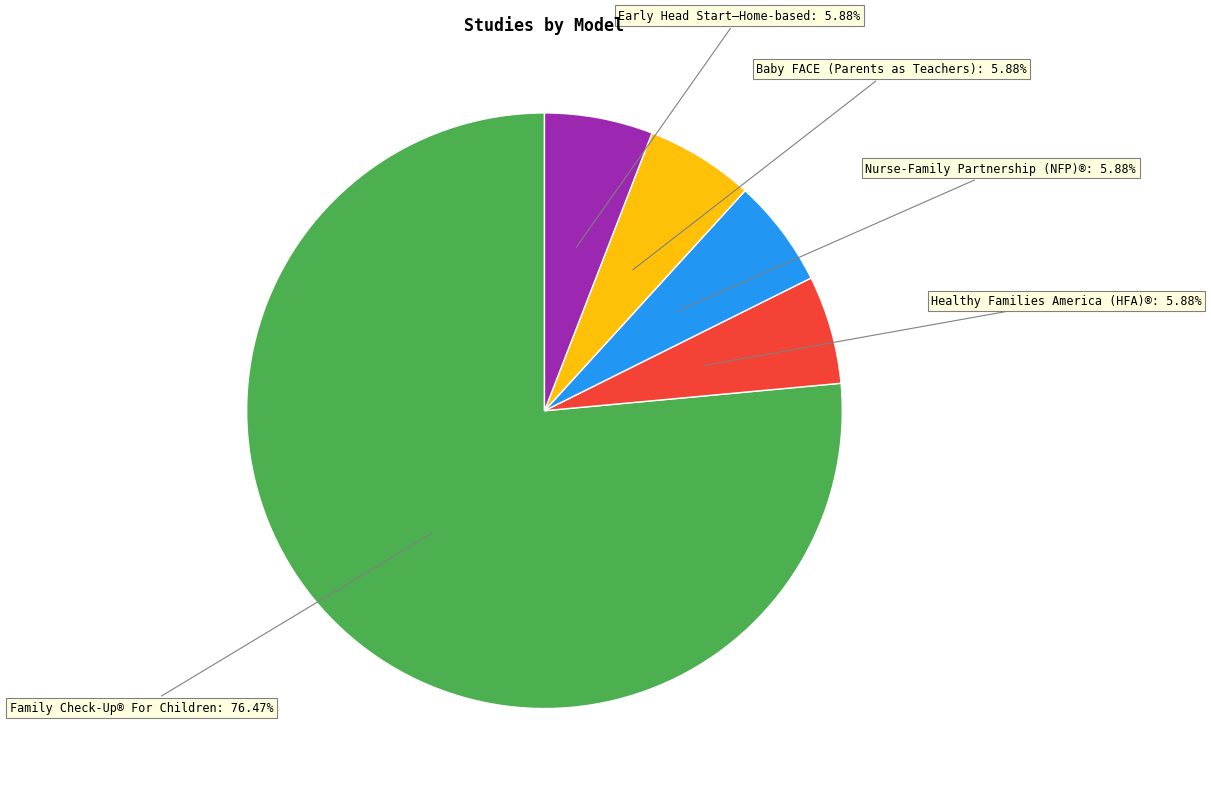

Is it true that Healthy Families America (HFA)® is 12% of the pie?

False